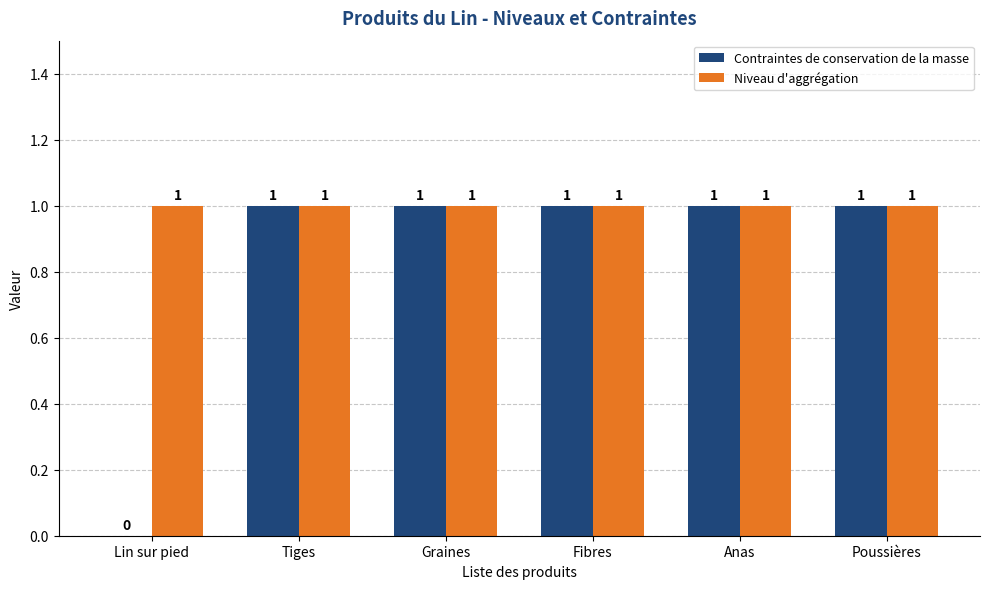

Reading left to right, list all the values displayed in this chart.

Contraintes de conservation de la masse: Lin sur pied=0	Tiges=1	Graines=1	Fibres=1	Anas=1	Poussières=1
Niveau d'aggrégation: Lin sur pied=1	Tiges=1	Graines=1	Fibres=1	Anas=1	Poussières=1